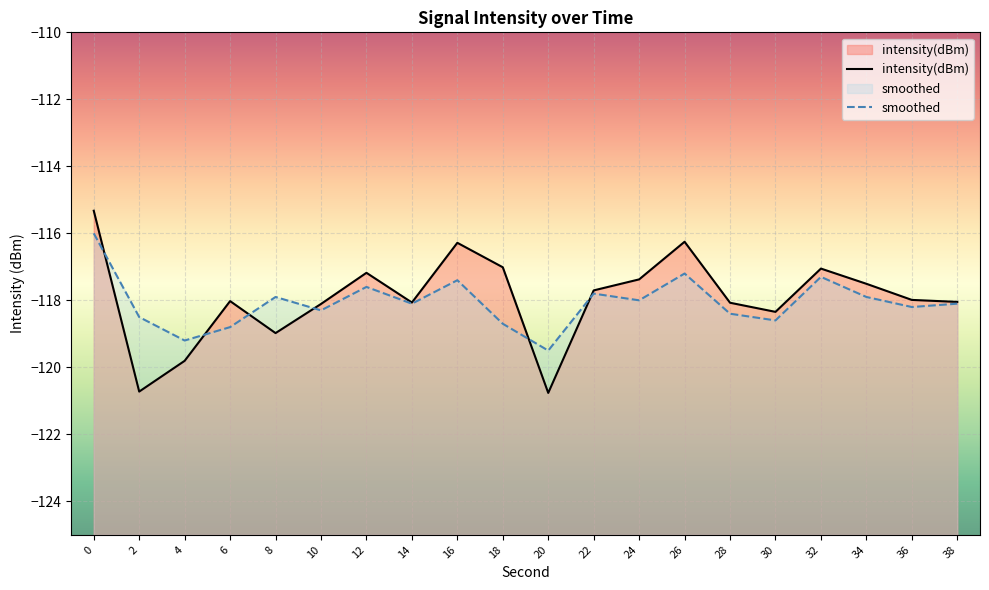

Which series changed the most between 8 and 16?

intensity(dBm)